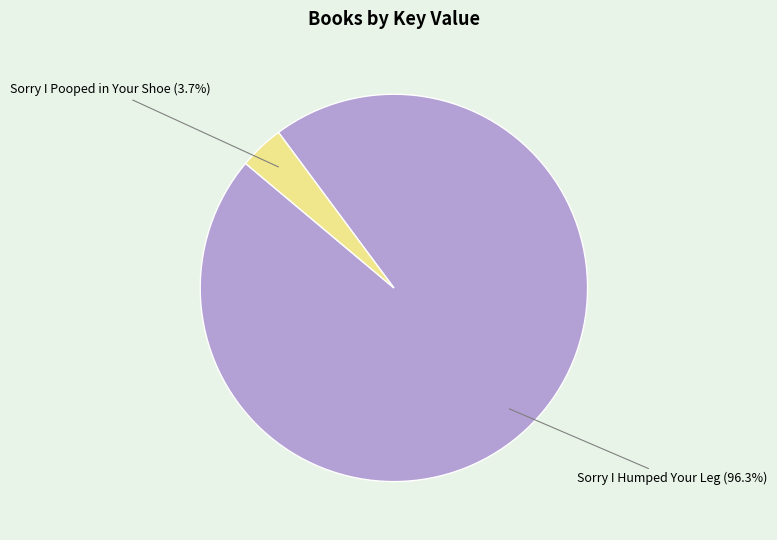

Which category has the smallest portion of the pie?

Sorry I Pooped in Your Shoe